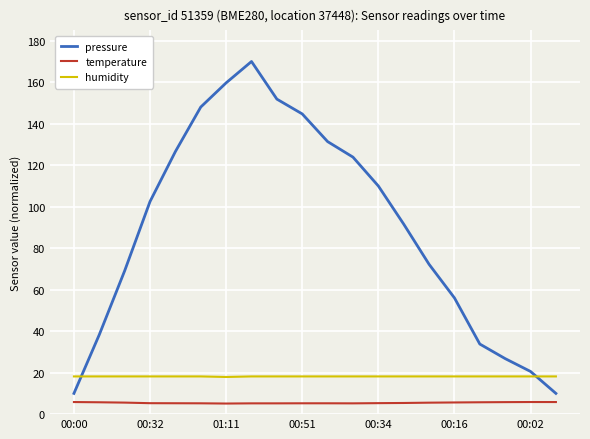

What is the highest value of the humidity series?

18.2